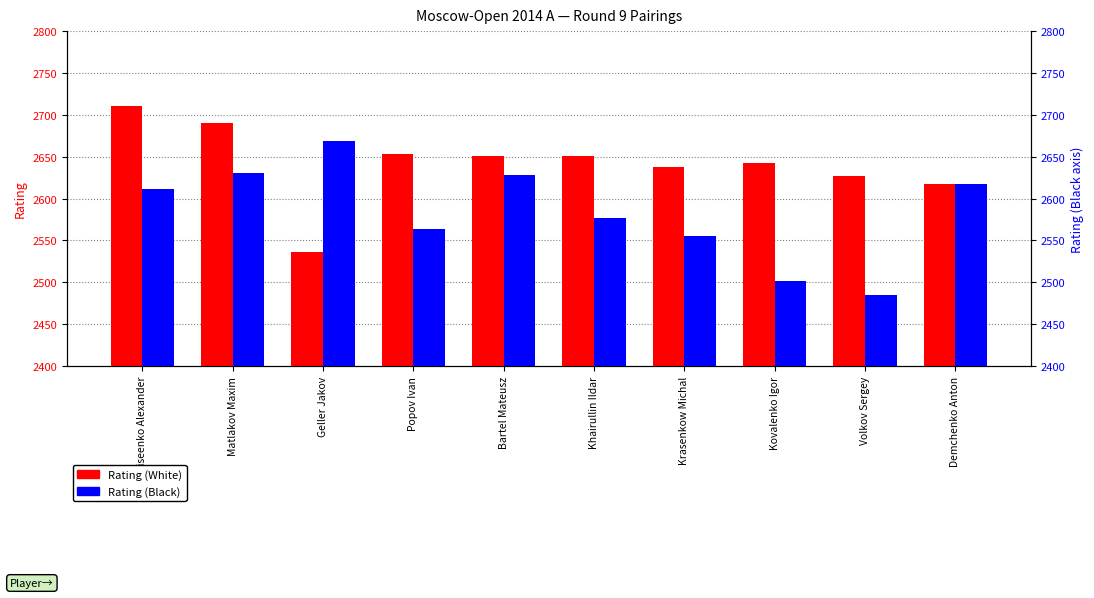

At Geller Jakov, list the series in order from largest to smallest.

Rating (Black), Rating (White)